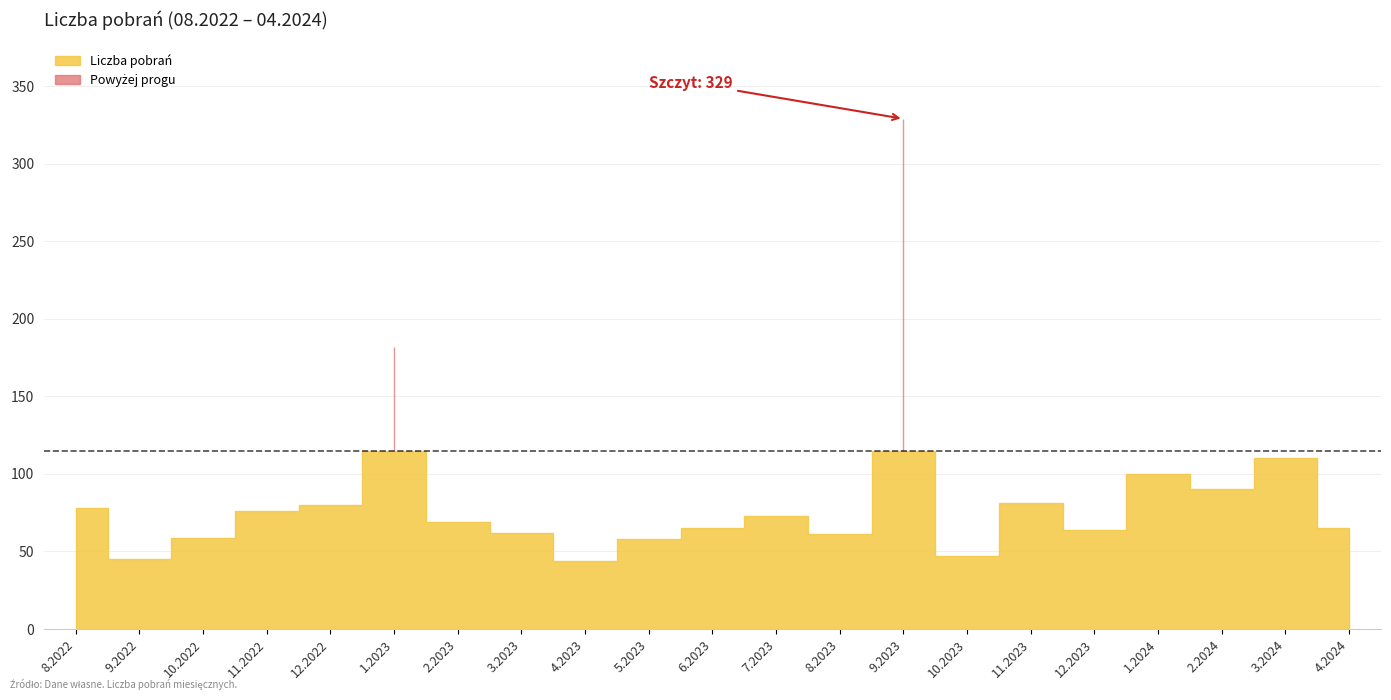

What is the label of the 21st point from the right?

8.2022